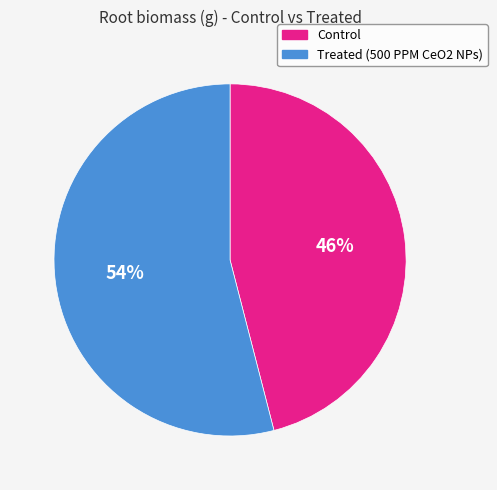

Count the number of slices in the pie.

2